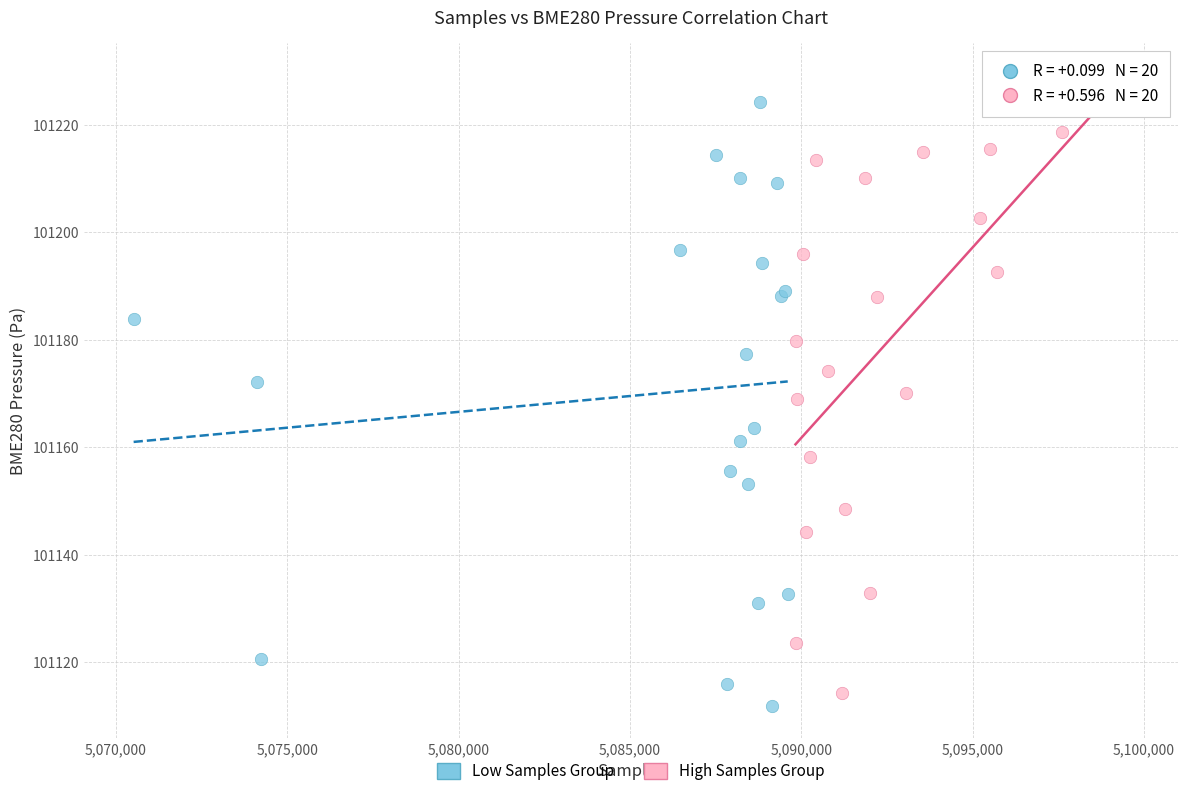

Which series has the widest spread of Y values?

Low Samples Group